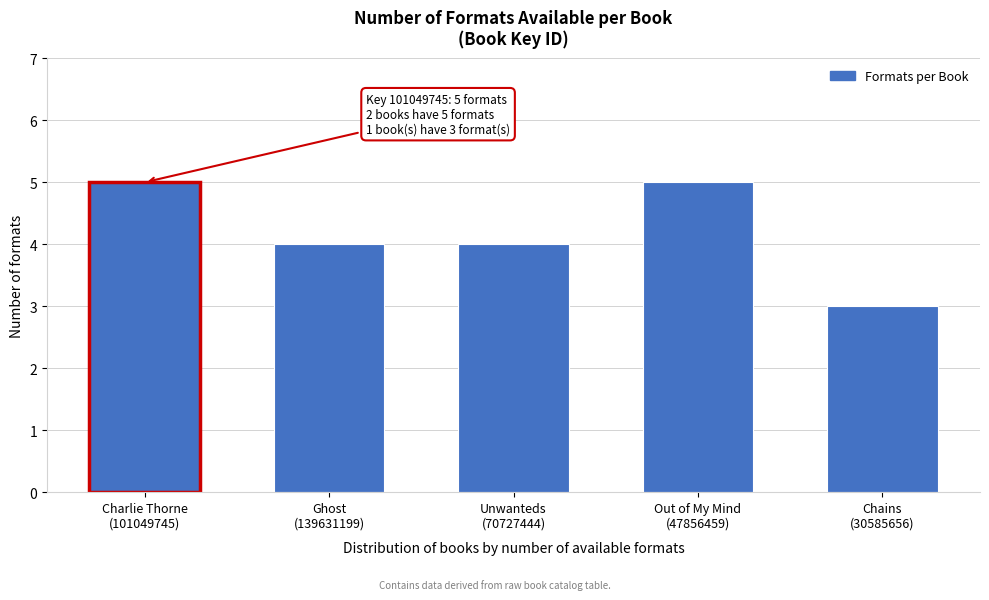

Reading left to right, extract all data points from this chart.

5	4	4	5	3